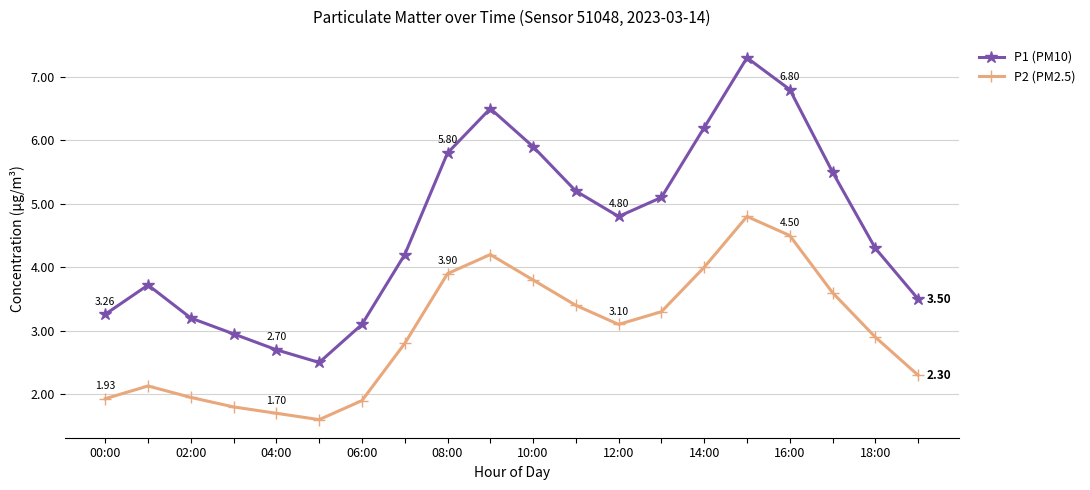

Rank the series by their average value, from lowest to highest.

P2 (PM2.5), P1 (PM10)